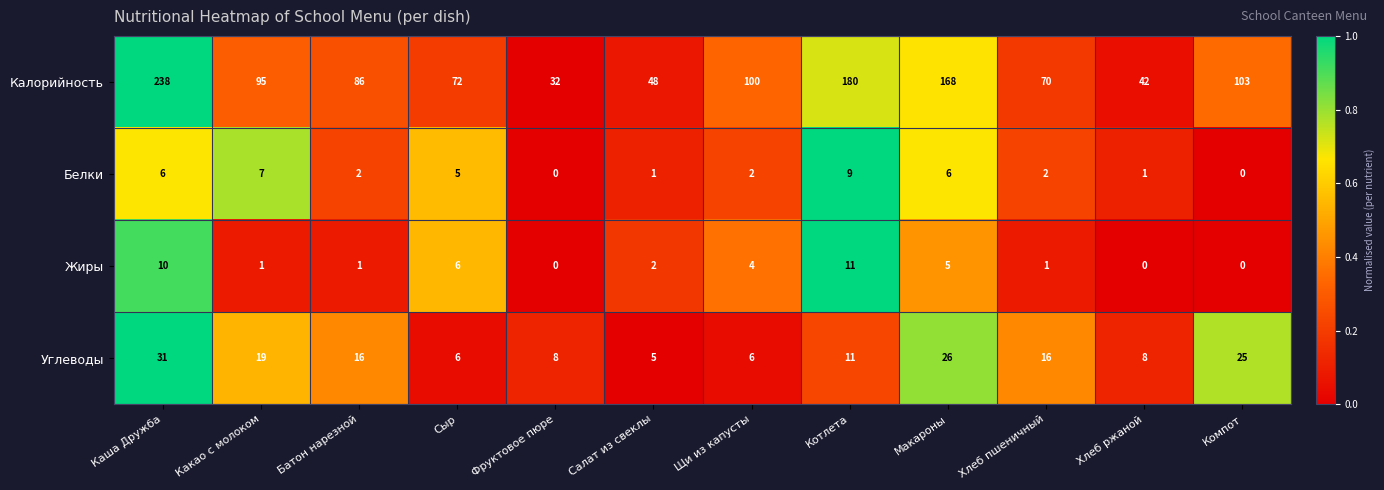

How many distinct data groups are displayed?

4